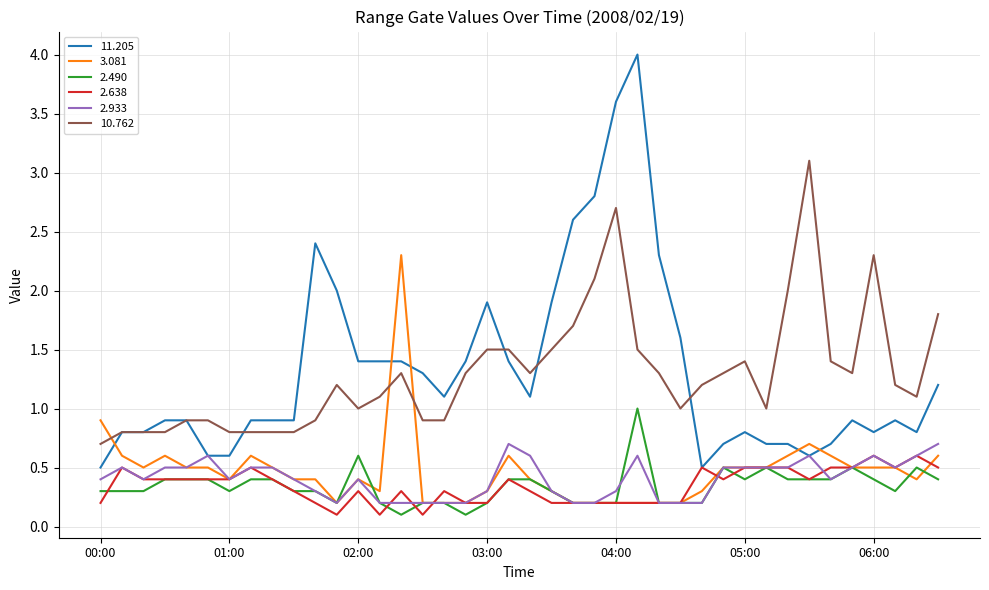

What is the maximum value for 2.490?

1.0